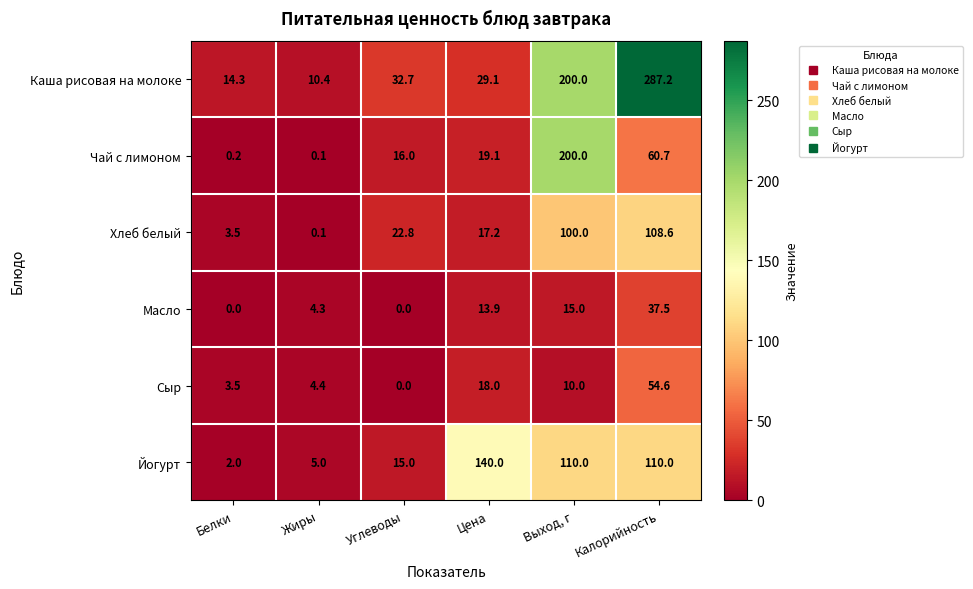

How many series are shown in this chart?

6